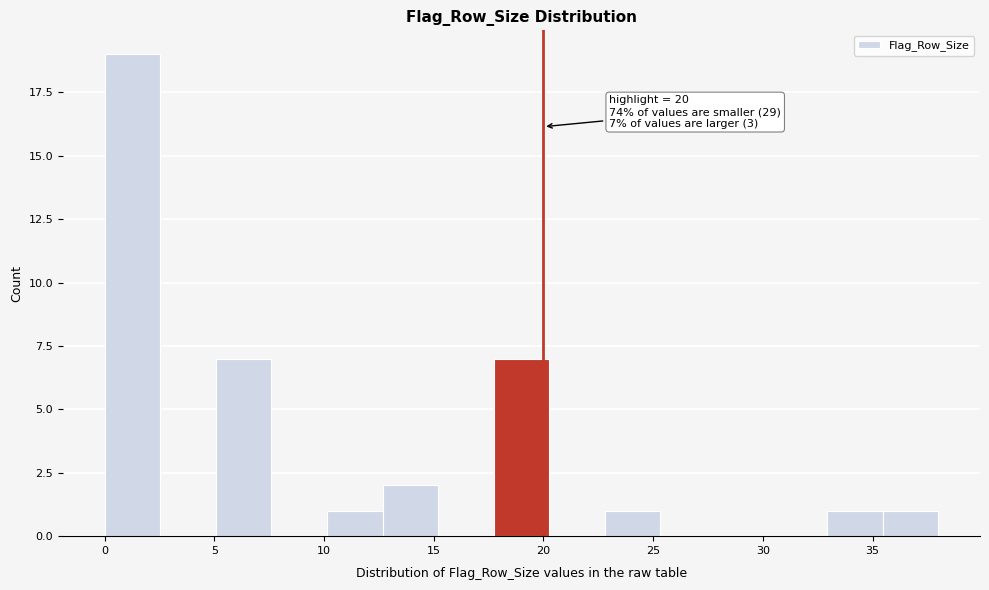

Which range on the x-axis has the tallest bar?

0.0 to 2.5